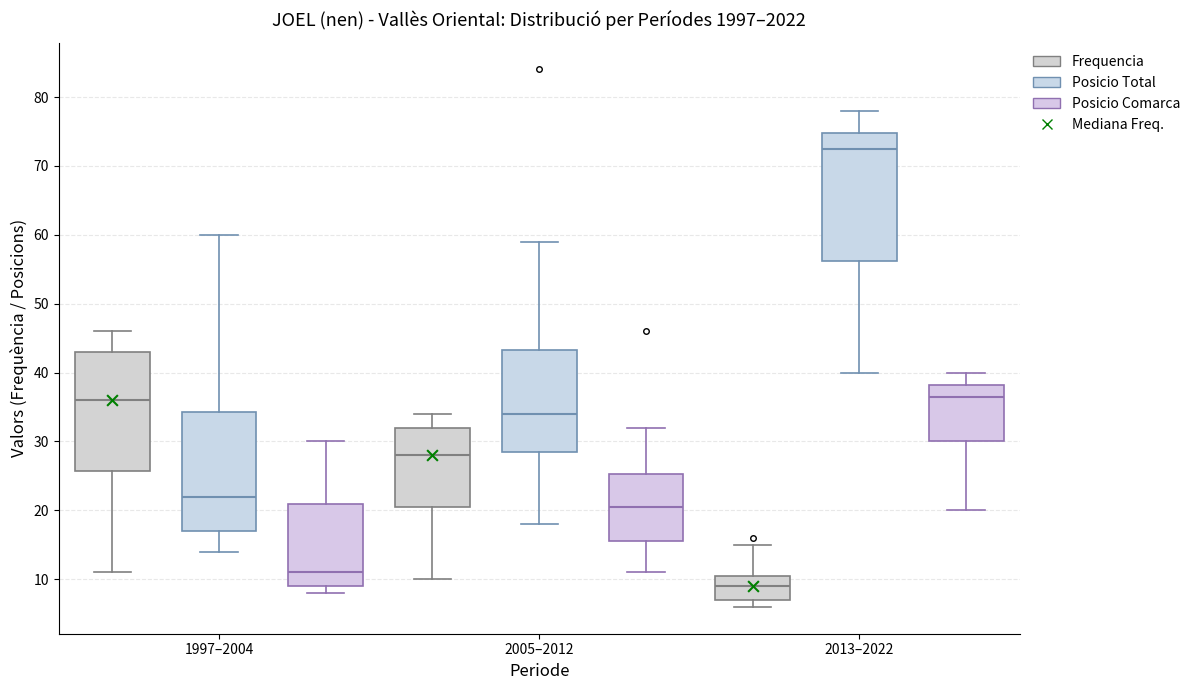

Which box is the tallest, from its lower edge to its upper edge?

2013–2022 (Posicio Total)